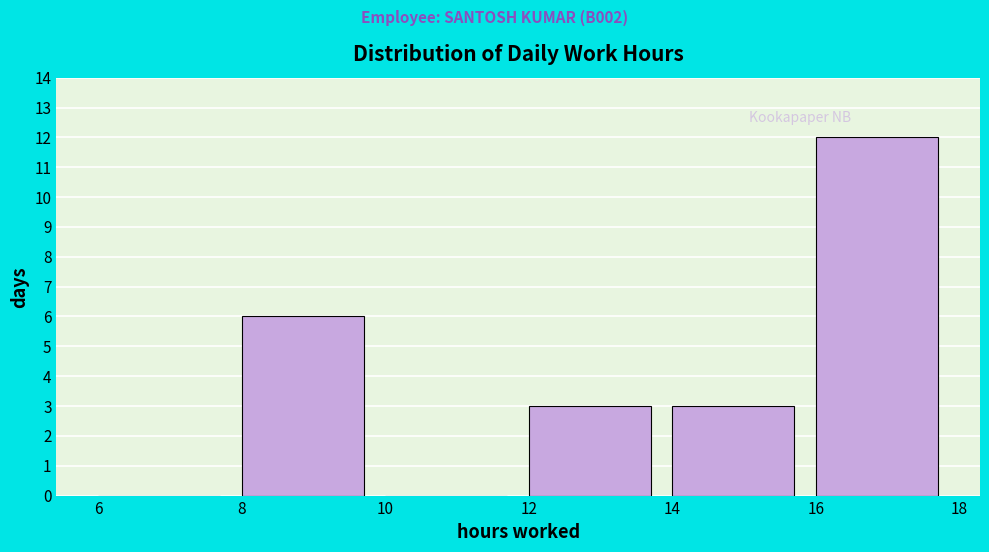

How tall is the bar that spans 12 to 14 on the x-axis? The values are not printed on the chart, so give them approximately, as read against the axis.

3